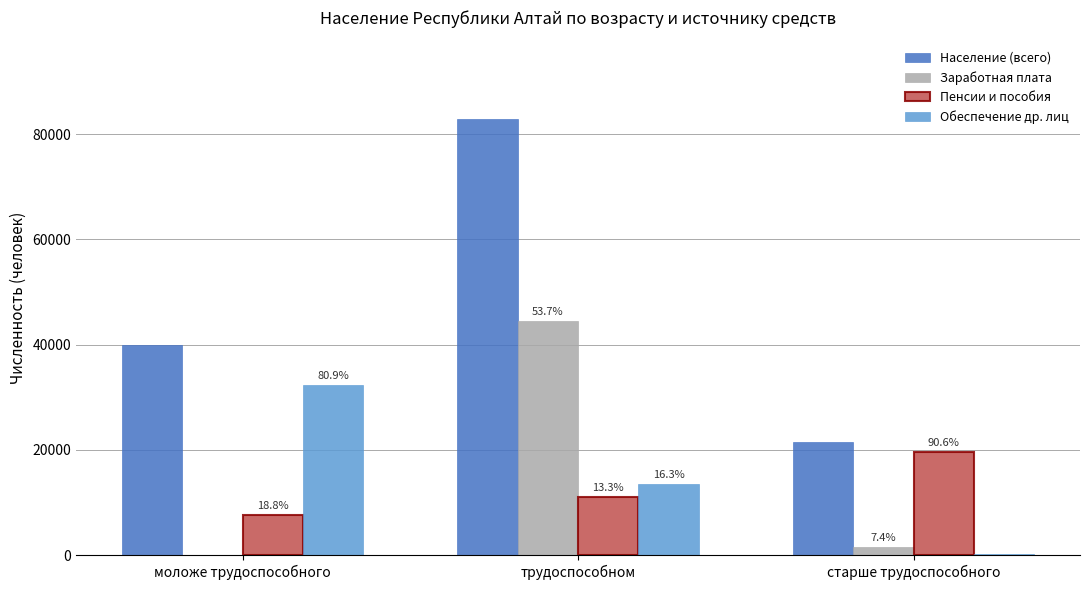

How many groups of bars are there?

3